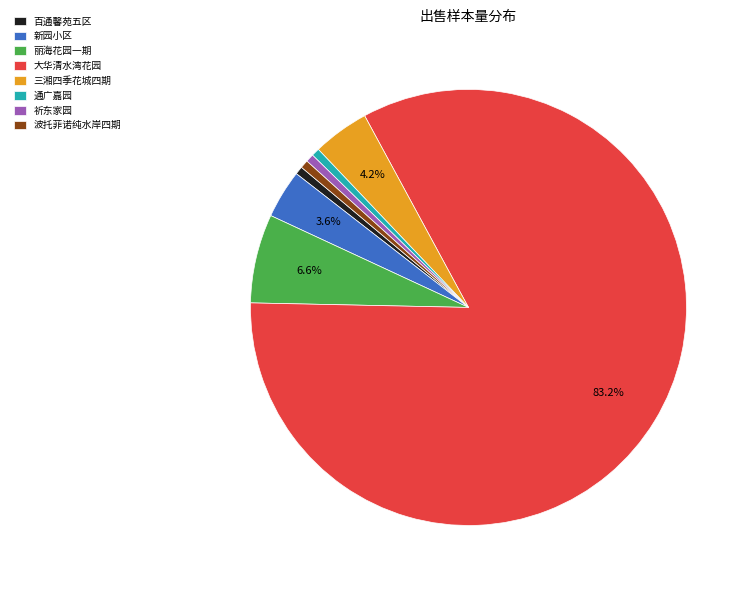

Which slice represents more than half of the pie?

大华清水湾花园